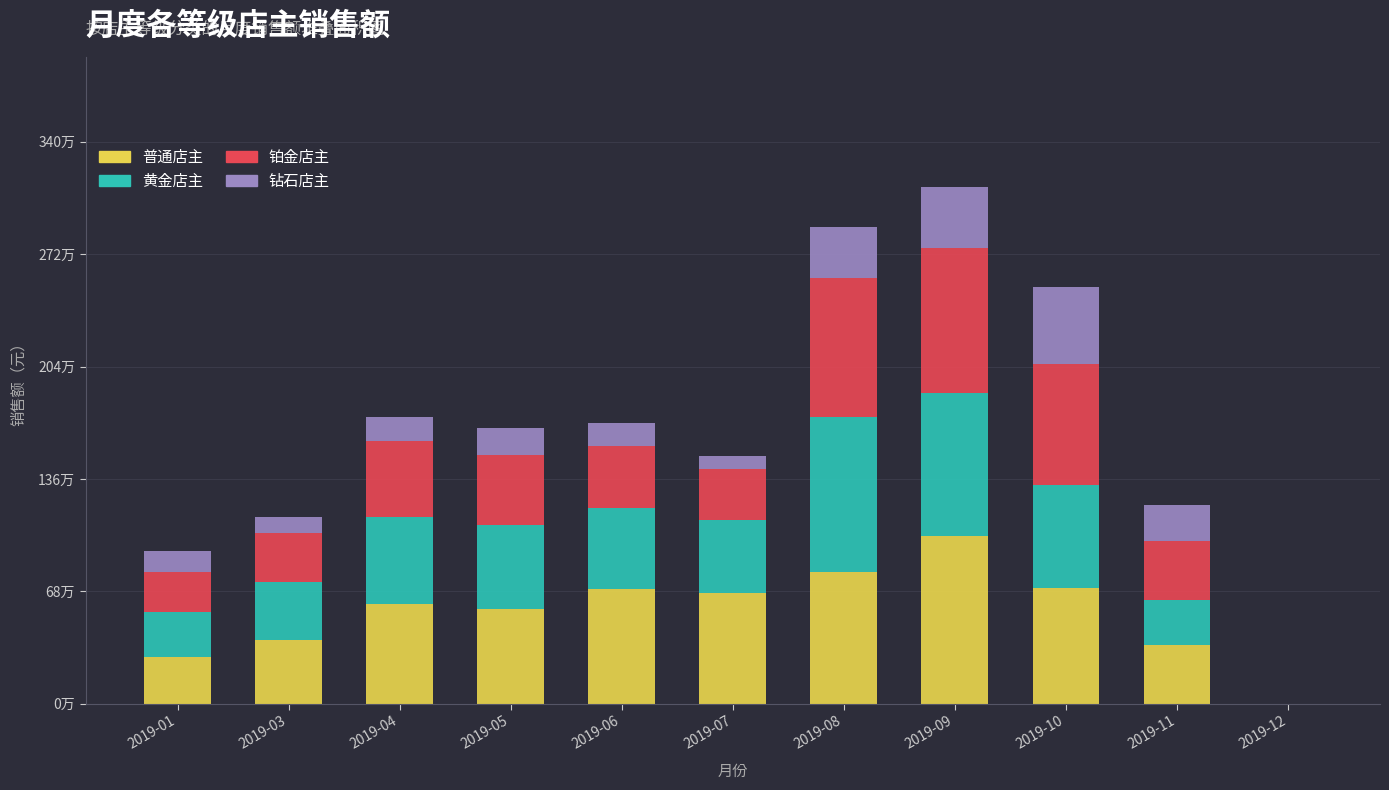

Is it true that 钻石店主 equals 420116.5 at 2019-08?

False